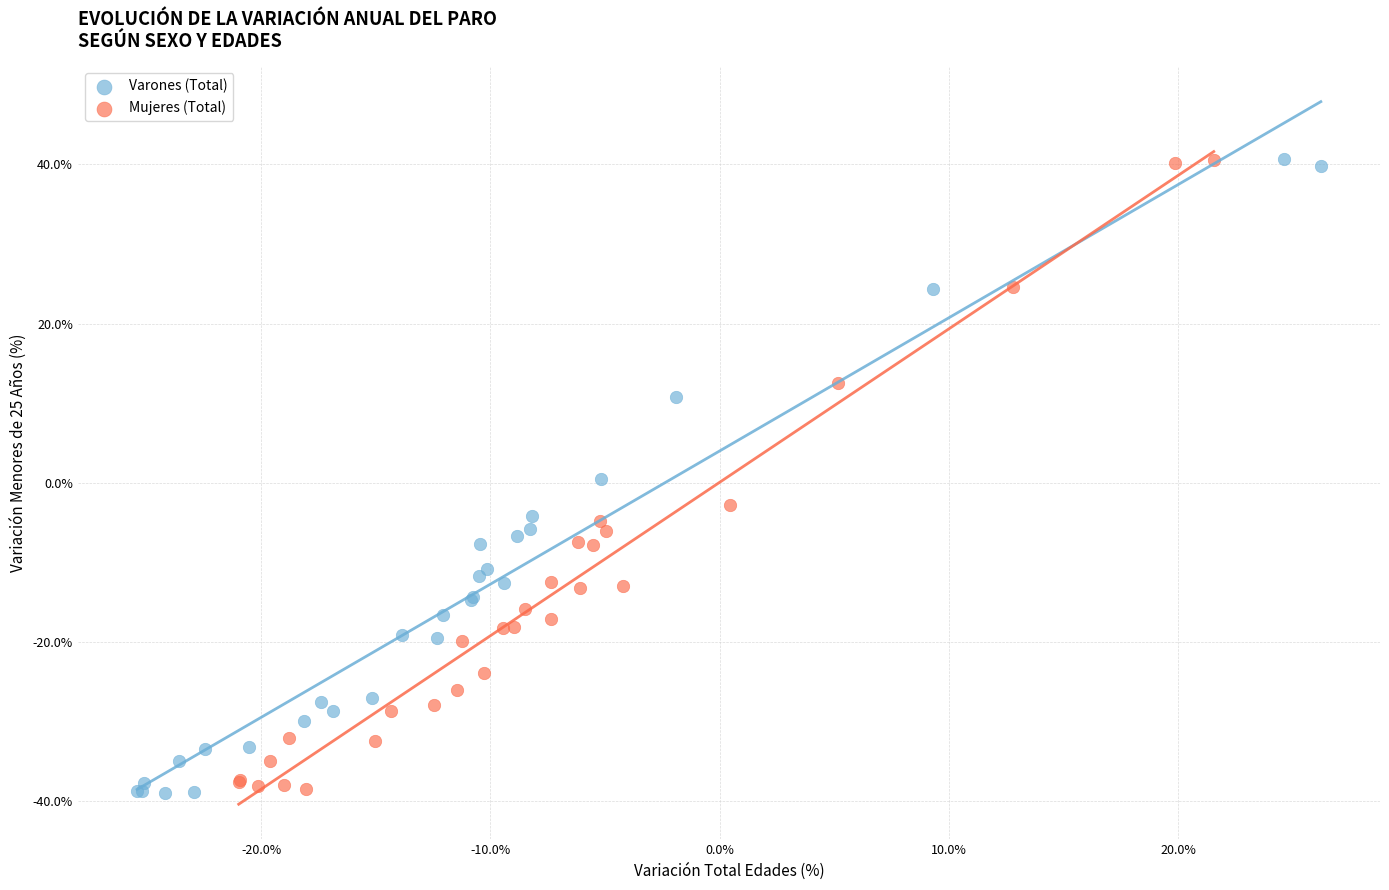

Which series has the largest Y range (max minus min)?

Varones (Total)